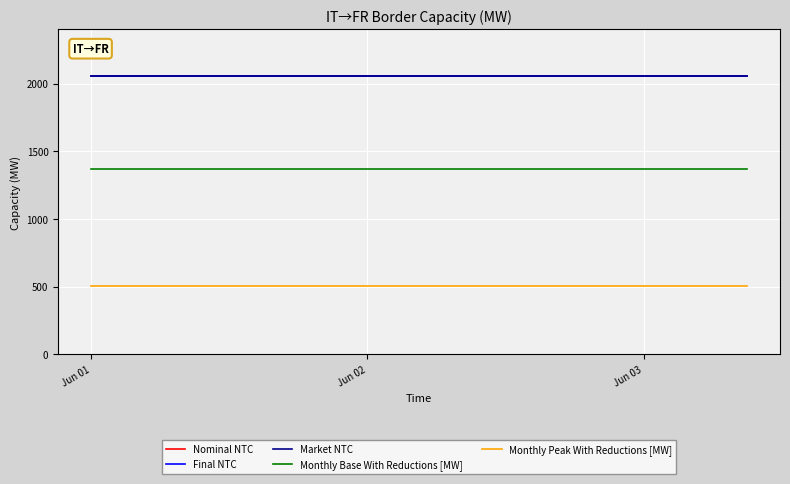

What is the value of the Nominal NTC point at the 18th from the left?

2055